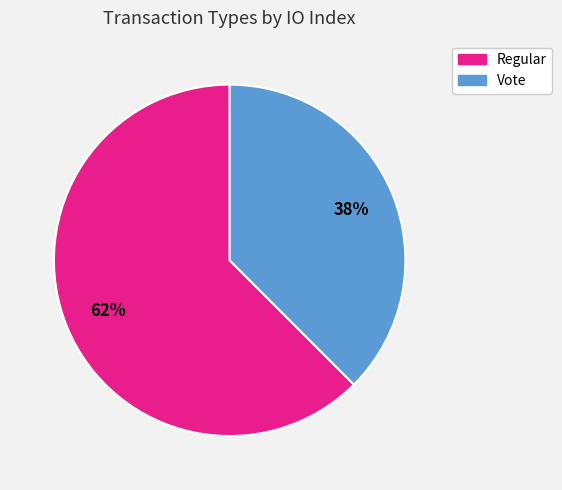

To the nearest percent, what is the average slice percentage?

50%